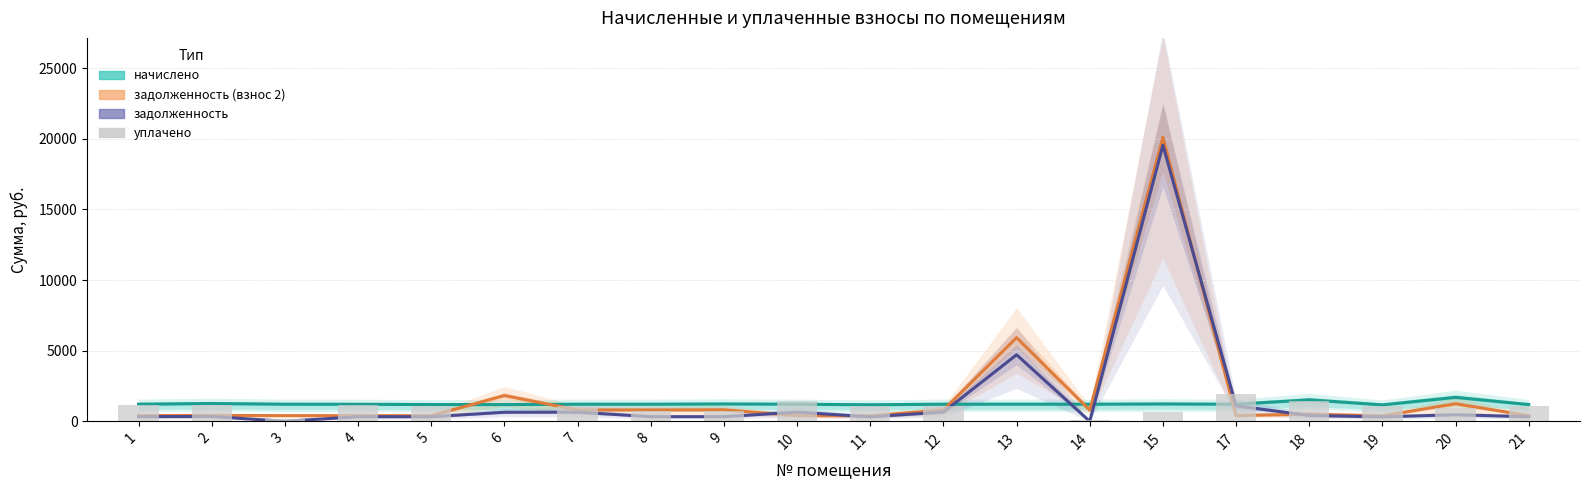

How many groups of bars are there?

20